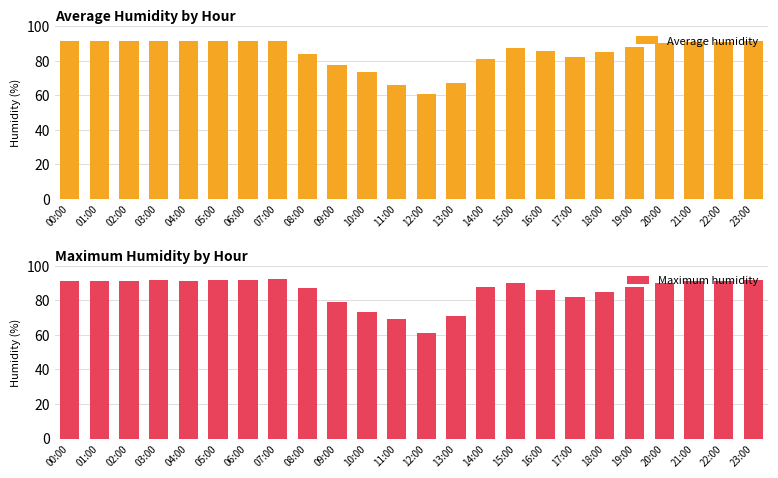

How many values in the Maximum humidity series exceed 90?

13